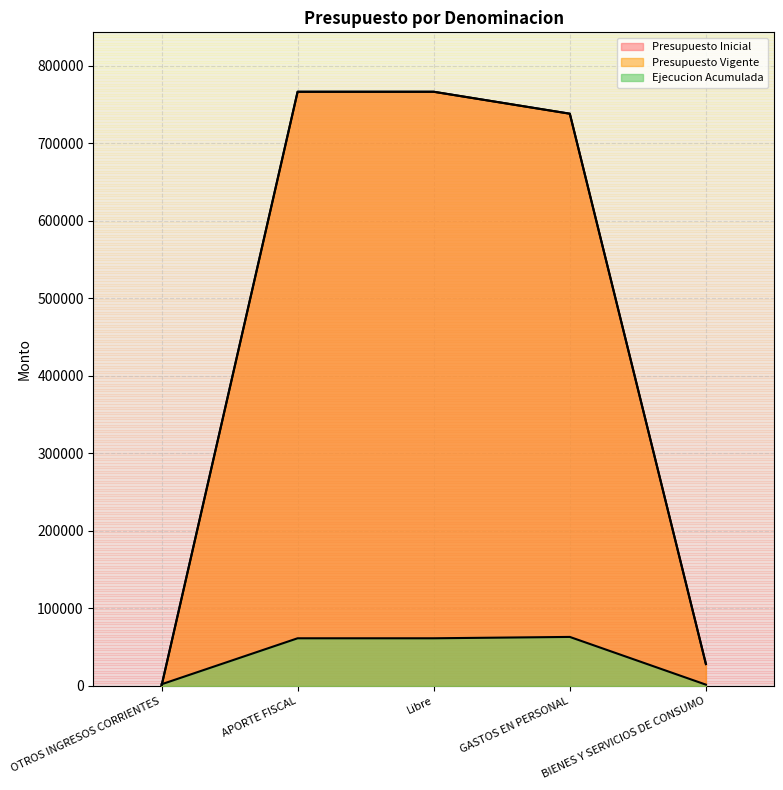

Is it true that Presupuesto Inicial equals 408825 at Libre?

False